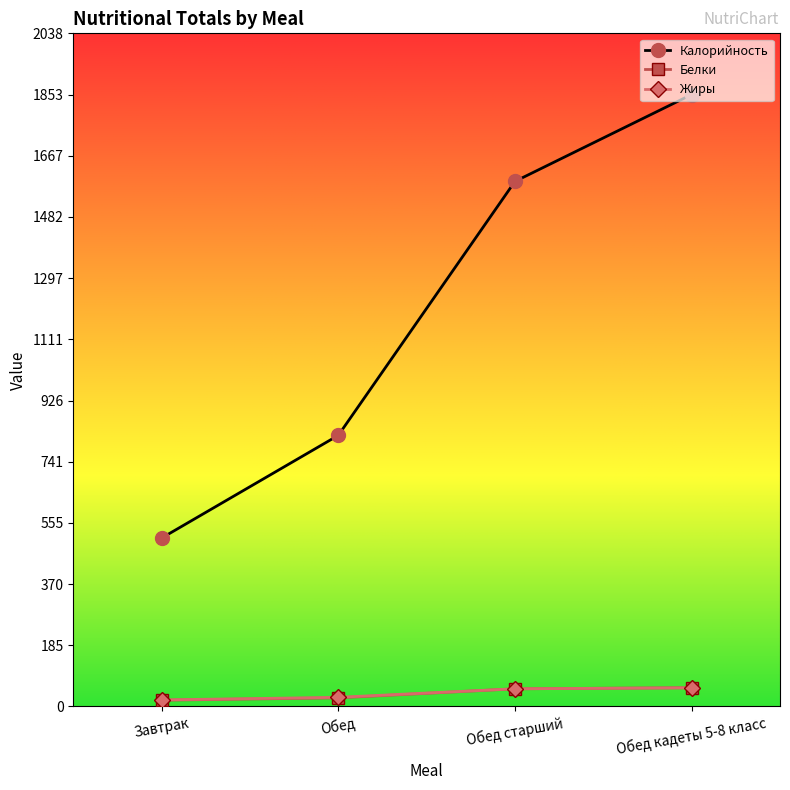

True or false: Жиры and Калорийность intersect in this chart.

False